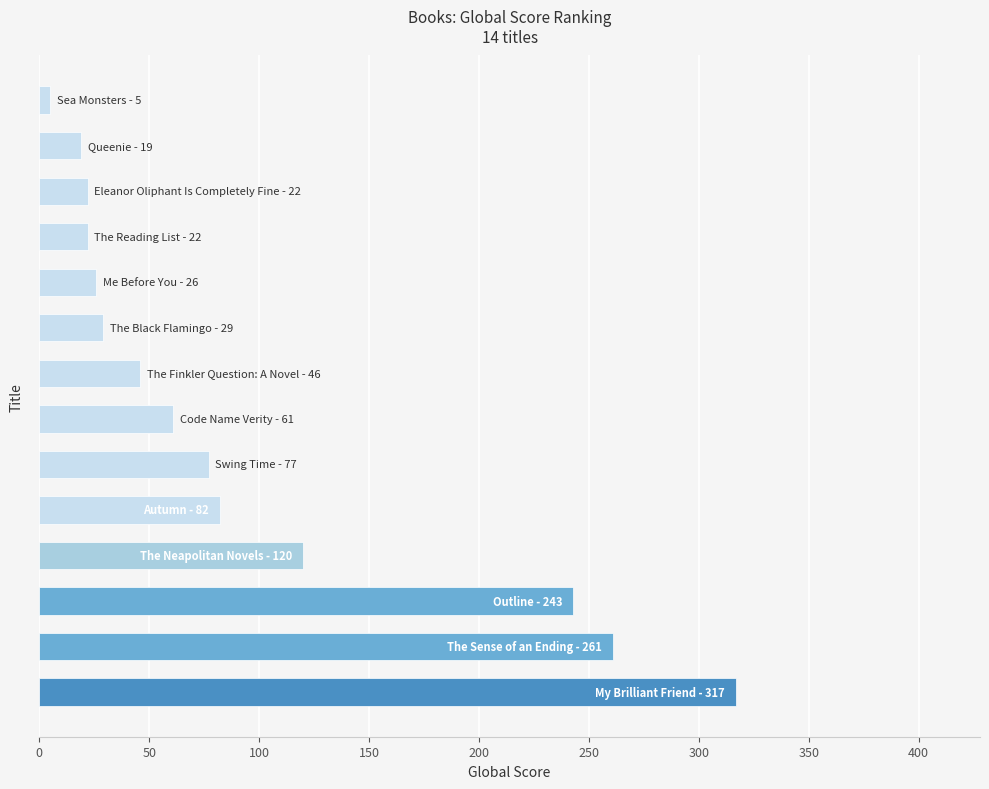

Reading bottom to top, extract all data points from this chart.

317	261	243	120	82	77	61	46	29	26	22	22	19	5